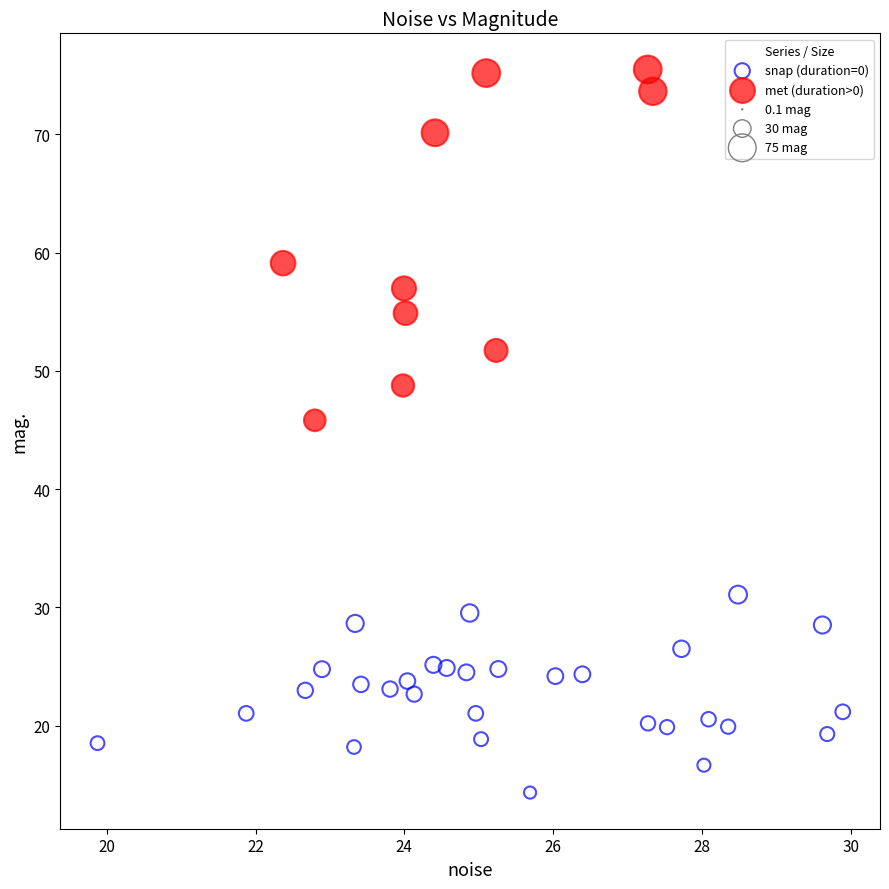

Which series reaches the maximum Y coordinate?

met (duration>0)